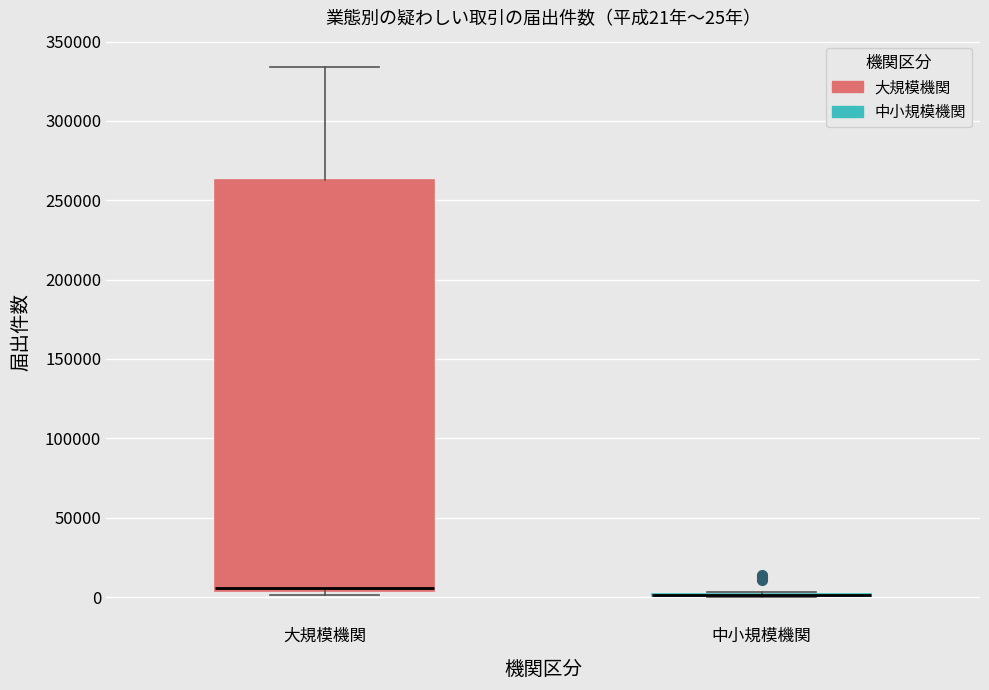

Which box is the tallest, from its lower edge to its upper edge?

大規模機関